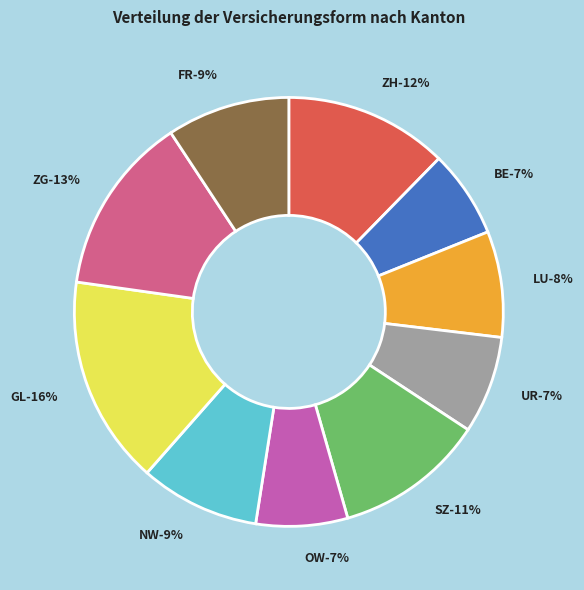

Is there any slice that represents more than half of the pie?

No